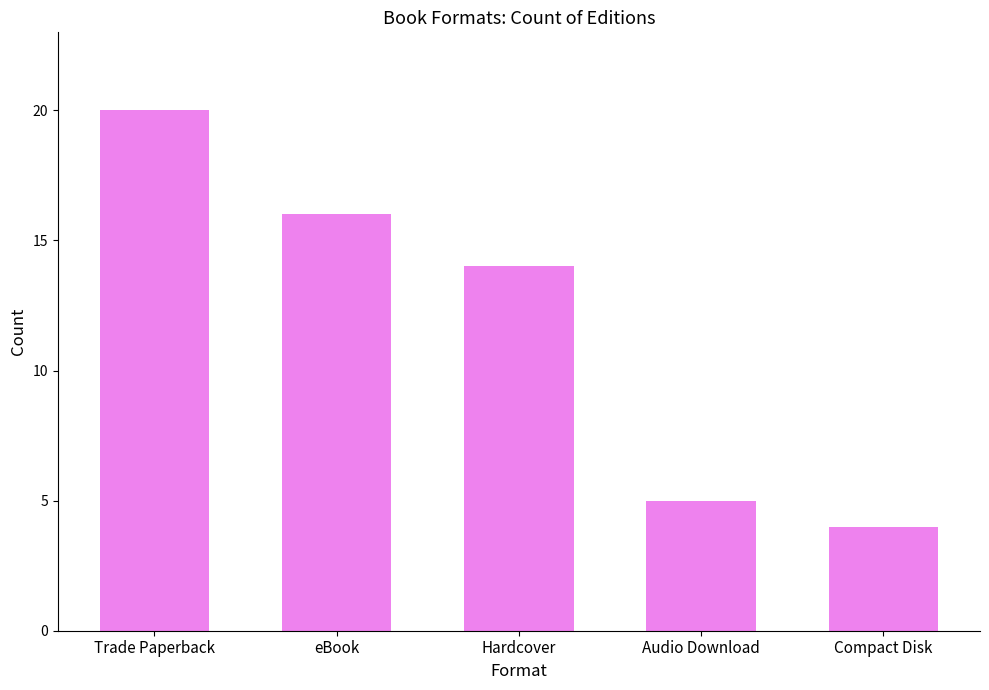

What is the sum of the values at Hardcover and Audio Download?

19